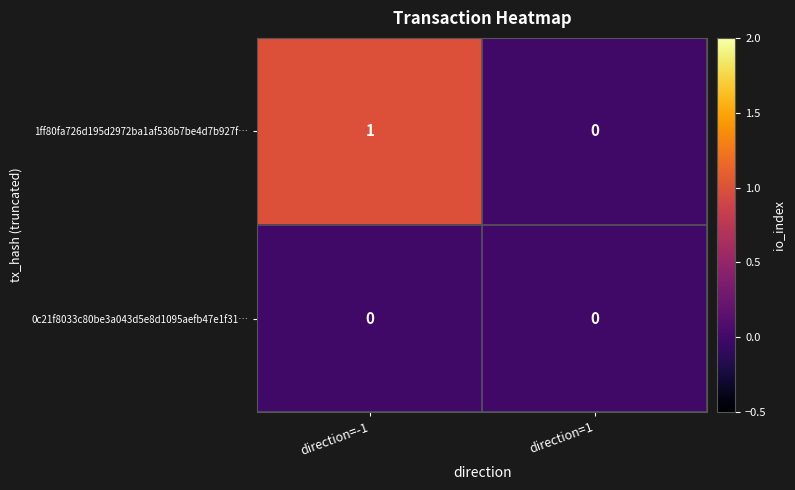

Which series has the widest spread of values?

1ff80fa726d195d2972ba1af536b7be4d7b927f…